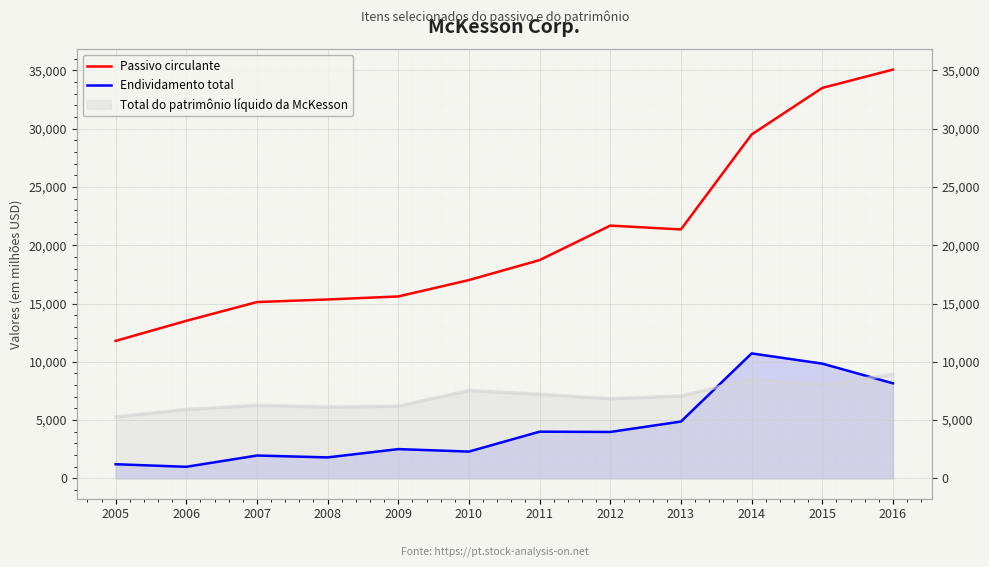

Which has a higher value, 2016 or 2014?

2016